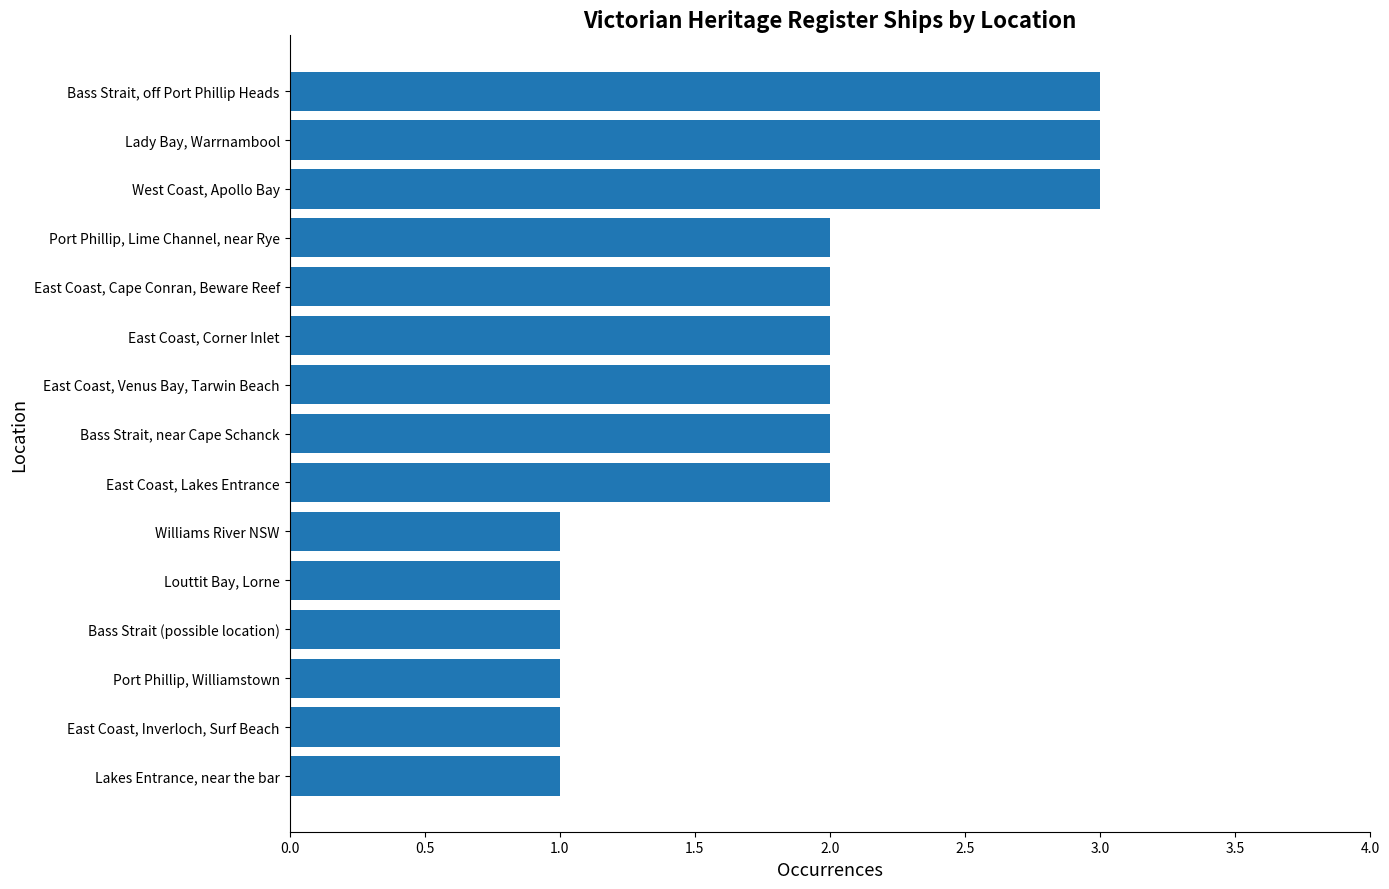

What is the maximum value shown in the chart?

3